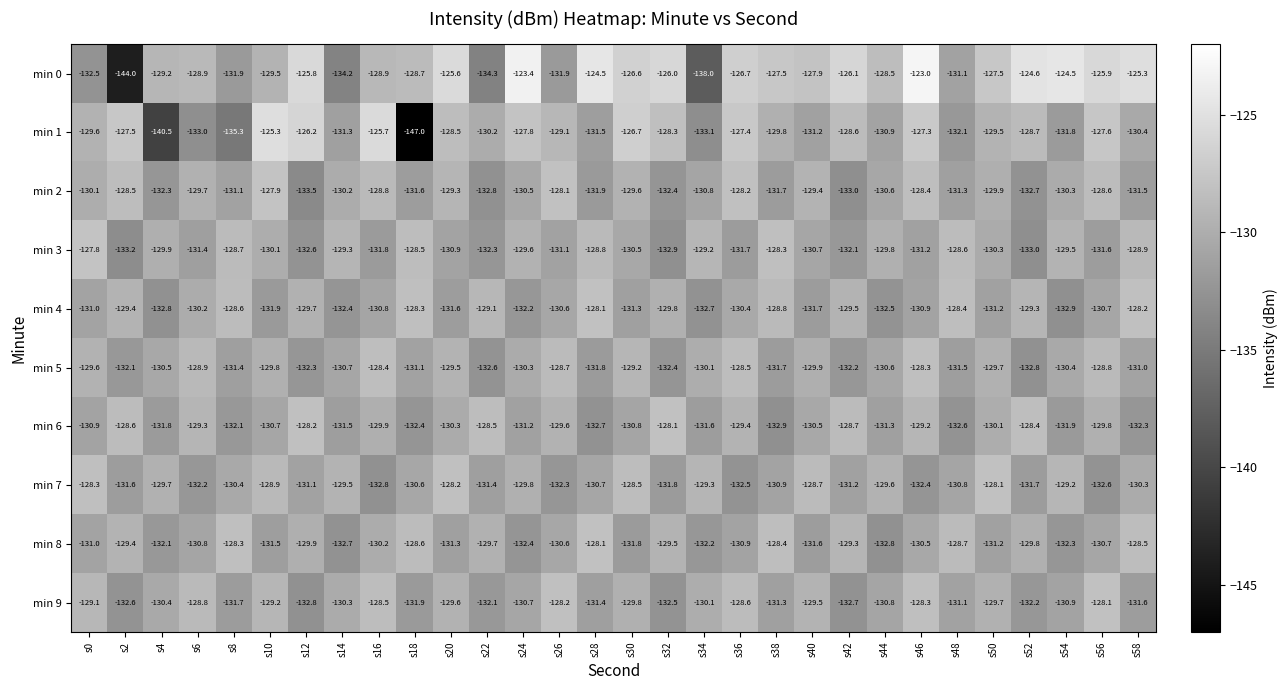

Which series has the widest spread of values?

min 1